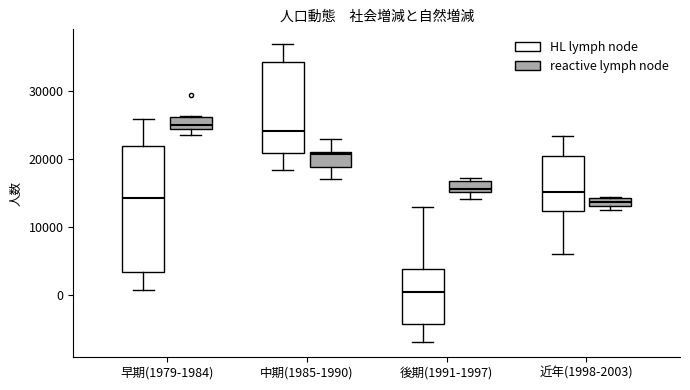

Where is the lower edge of the box for 後期(1991-1997) (reactive lymph node) on the y-axis? The values are not printed on the chart, so give them approximately, as read against the axis.

15000